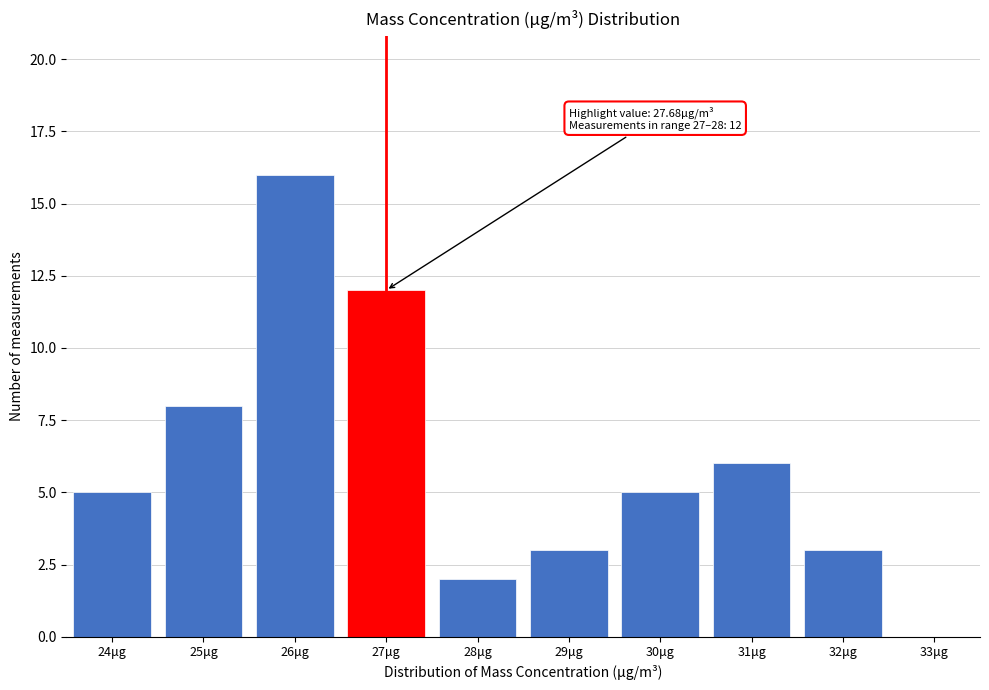

Reading left to right, what are all the values shown in this chart?

24μg=5	25μg=8	26μg=16	27μg=12	28μg=2	29μg=3	30μg=5	31μg=6	32μg=3	33μg=0